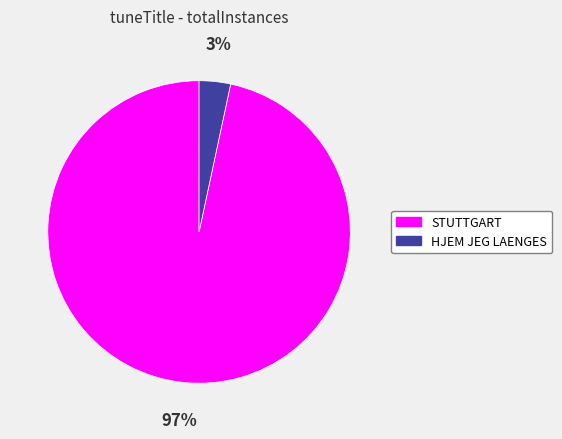

Rank the categories by value from lowest to highest.

HJEM JEG LAENGES, STUTTGART